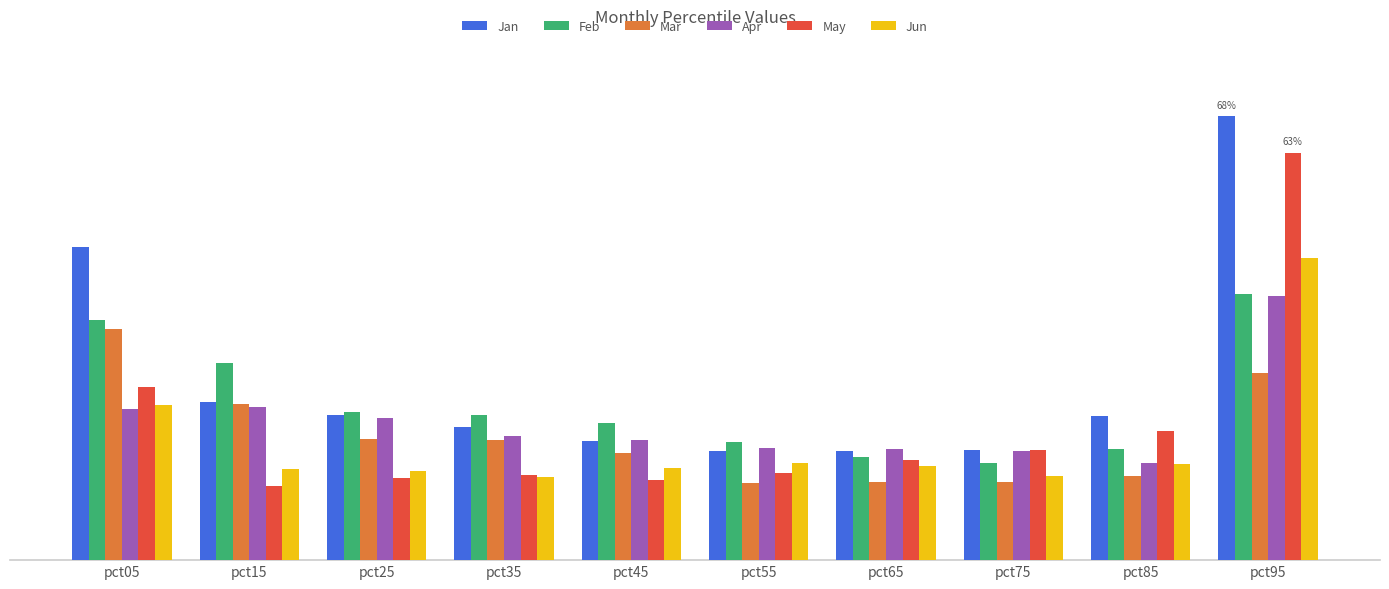

Is the value of Apr at pct95 greater than the value of Mar at pct55?

Yes